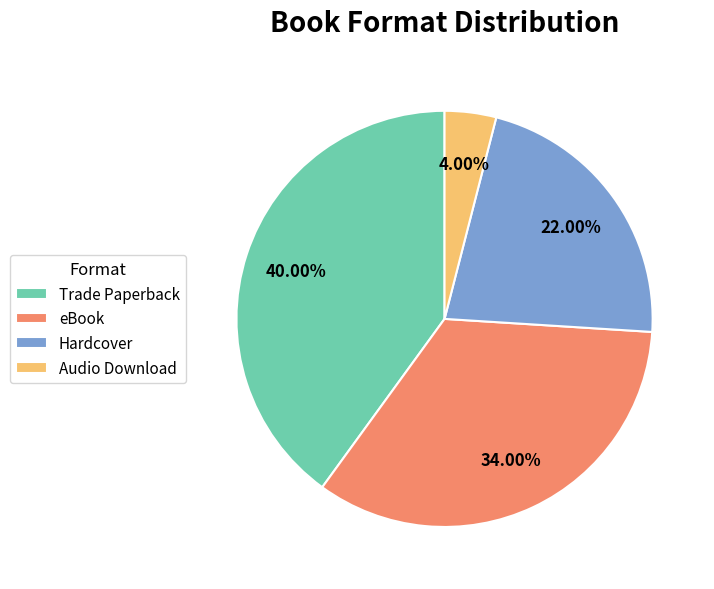

Between Trade Paperback and Hardcover, which is larger?

Trade Paperback